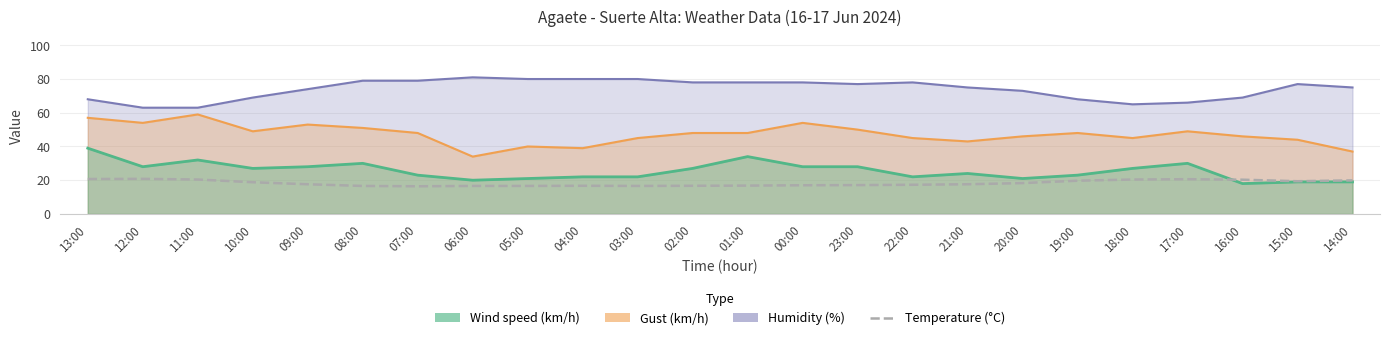

How many categories are shown in the chart?

24